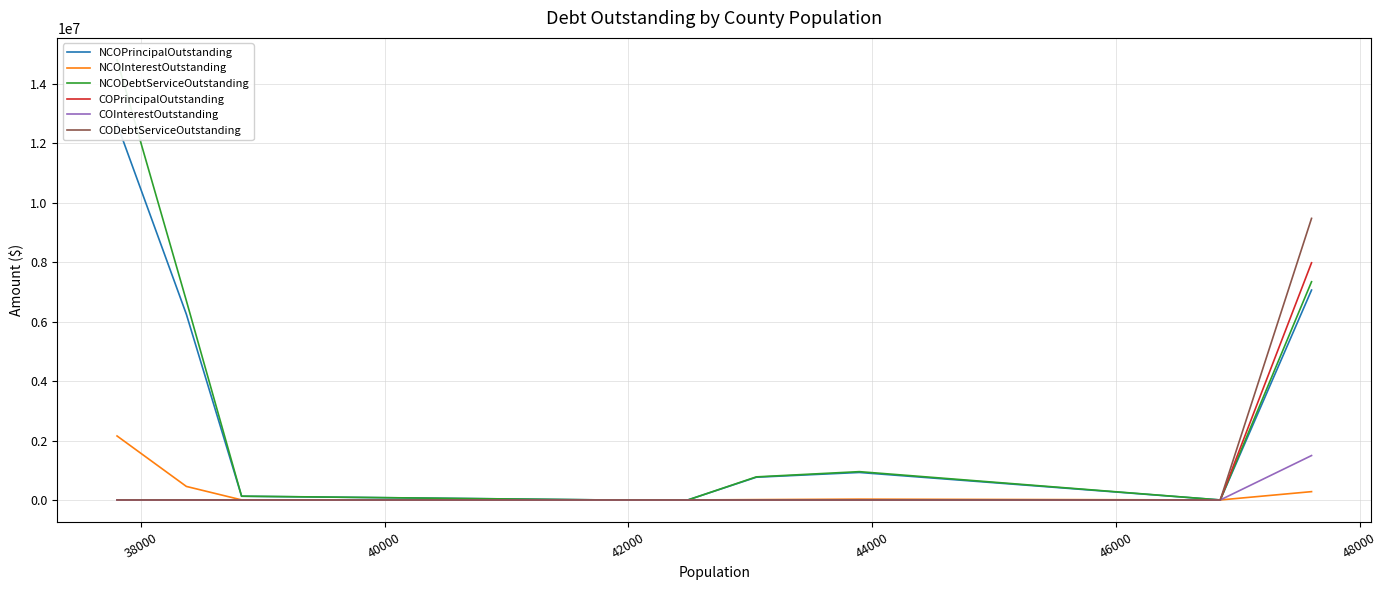

Which series has the largest range (max minus min)?

NCODebtServiceOutstanding